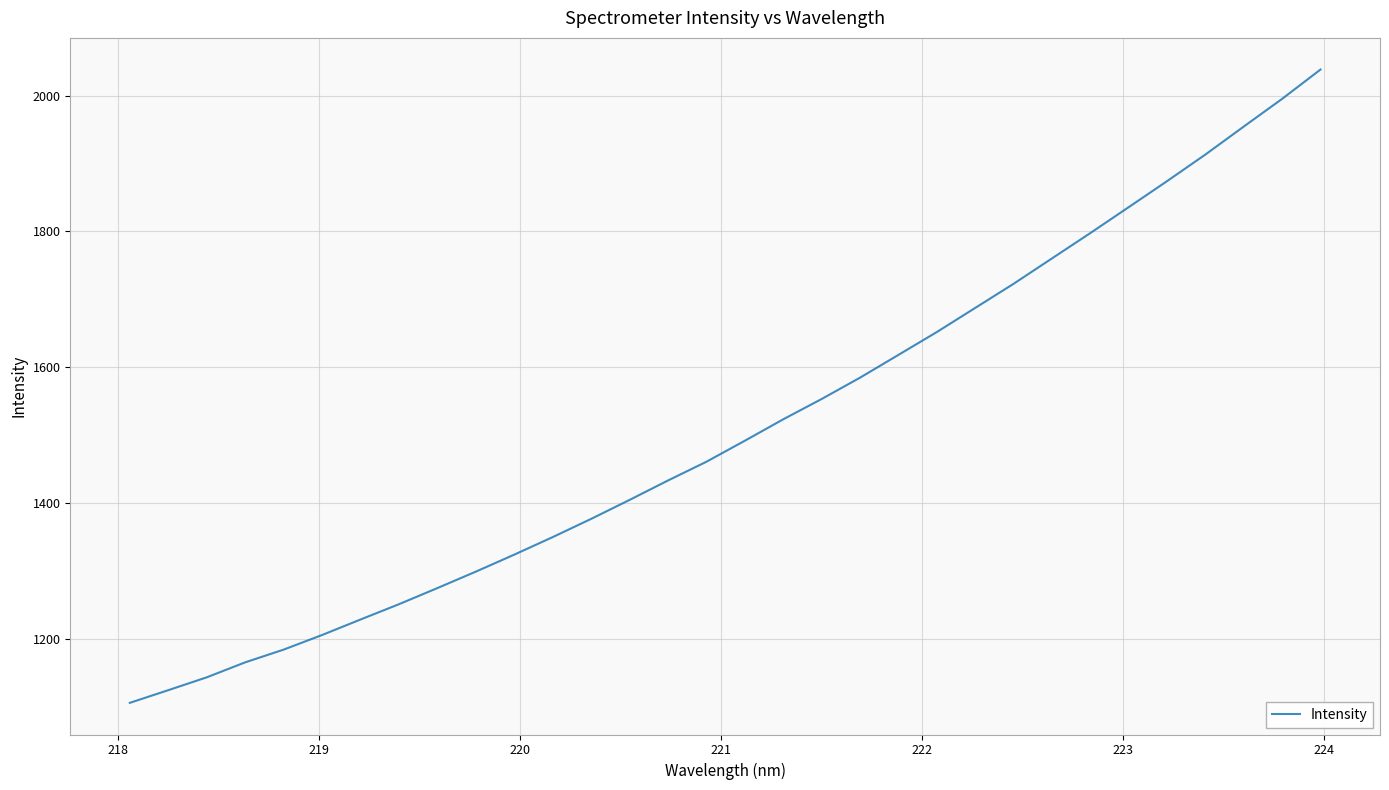

What is the maximum value shown in the chart?

2038.6